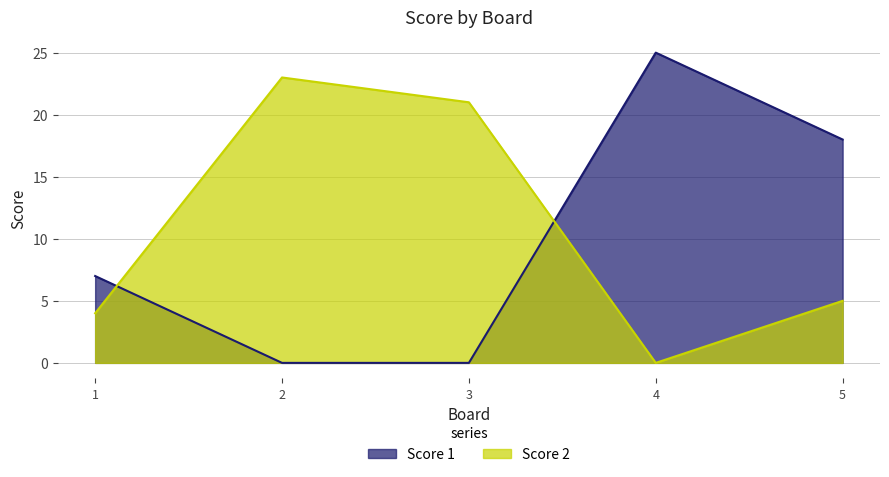

What is the highest value of the Score 2 series?

23